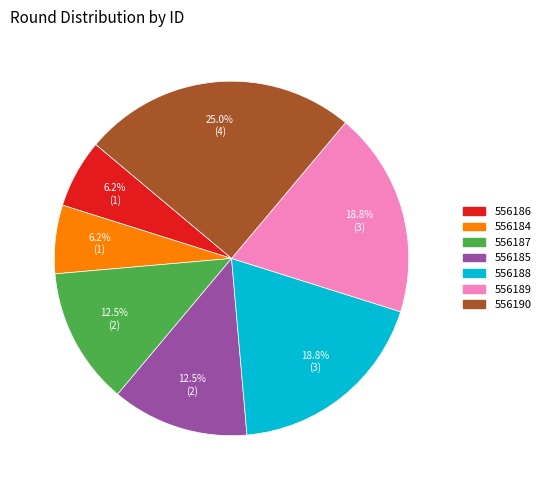

To the nearest percent, what is the combined percentage of 556184 and 556185?

19%